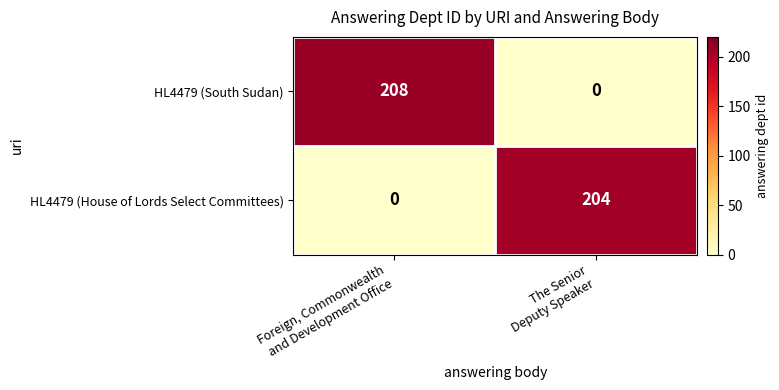

Which series has the largest total across all categories?

HL4479 (South Sudan)